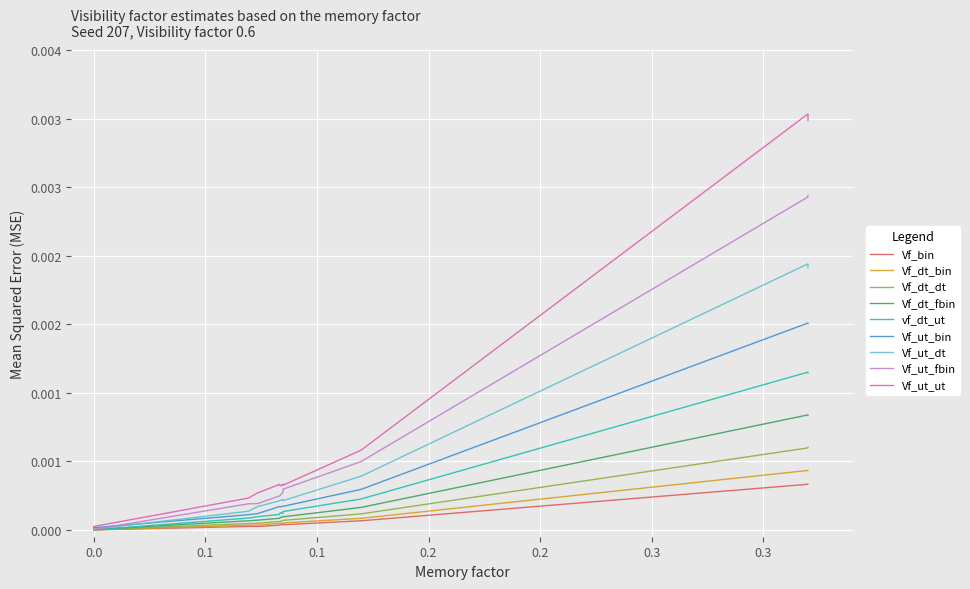

True or false: the data shows 0.0 at 4385.

False